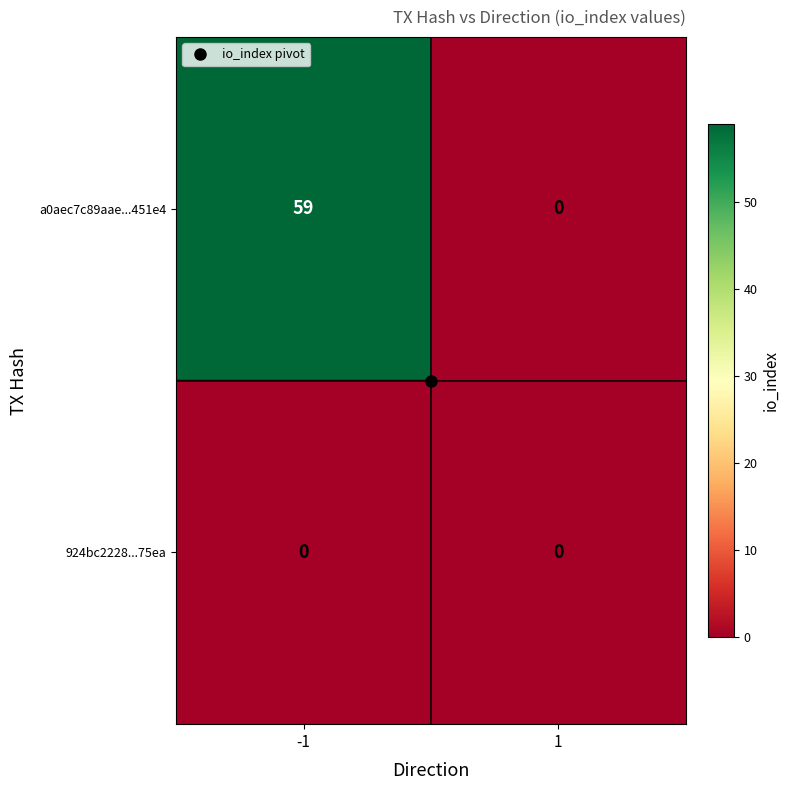

At which category is the sum across all series the highest?

-1